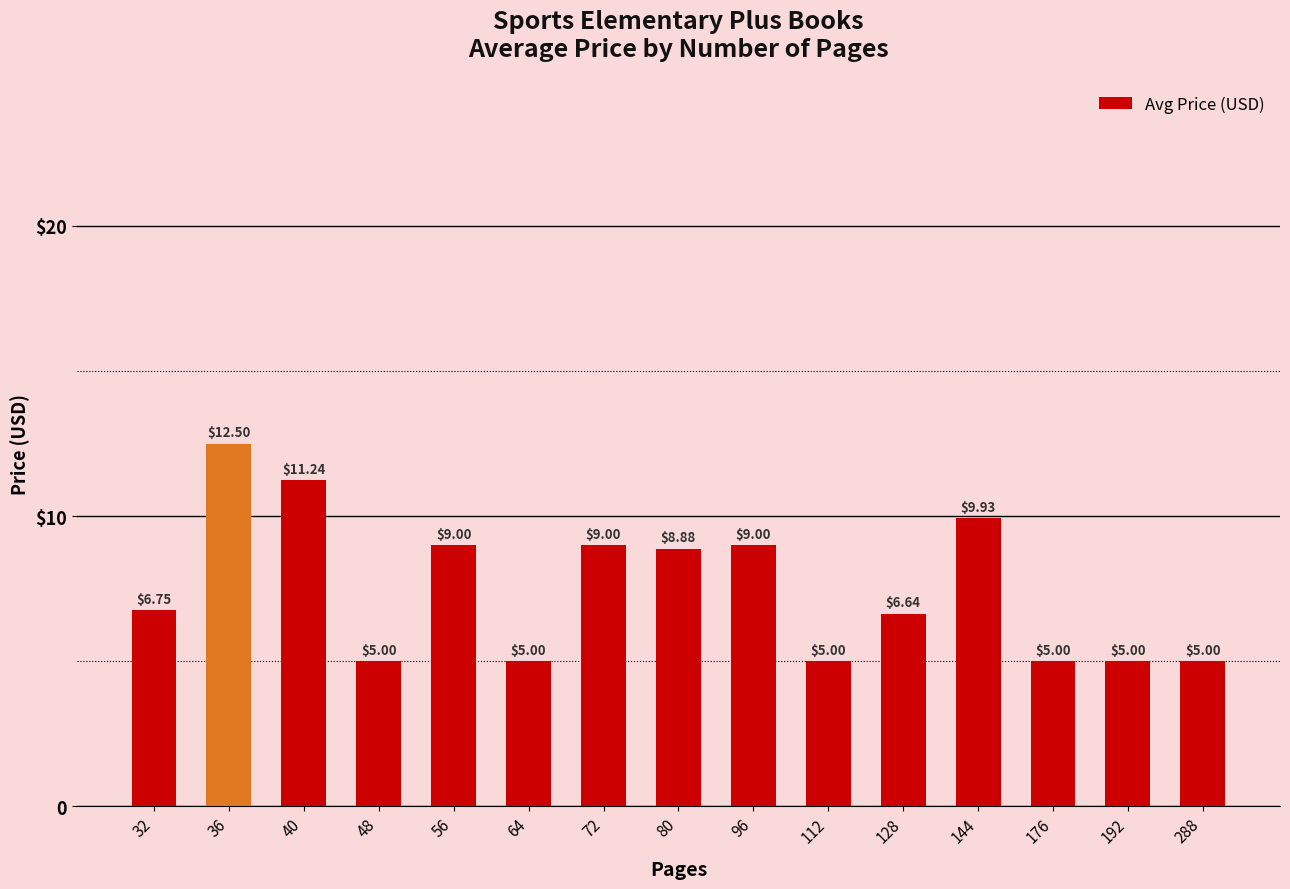

Which label corresponds to the largest value in the chart?

36